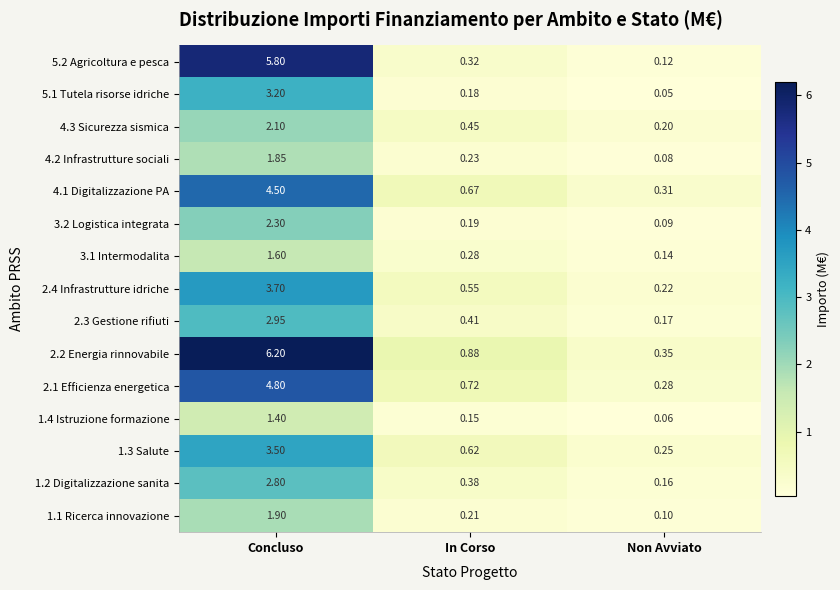

Rank the categories by 1.4 Istruzione formazione value from highest to lowest.

Concluso, In Corso, Non Avviato